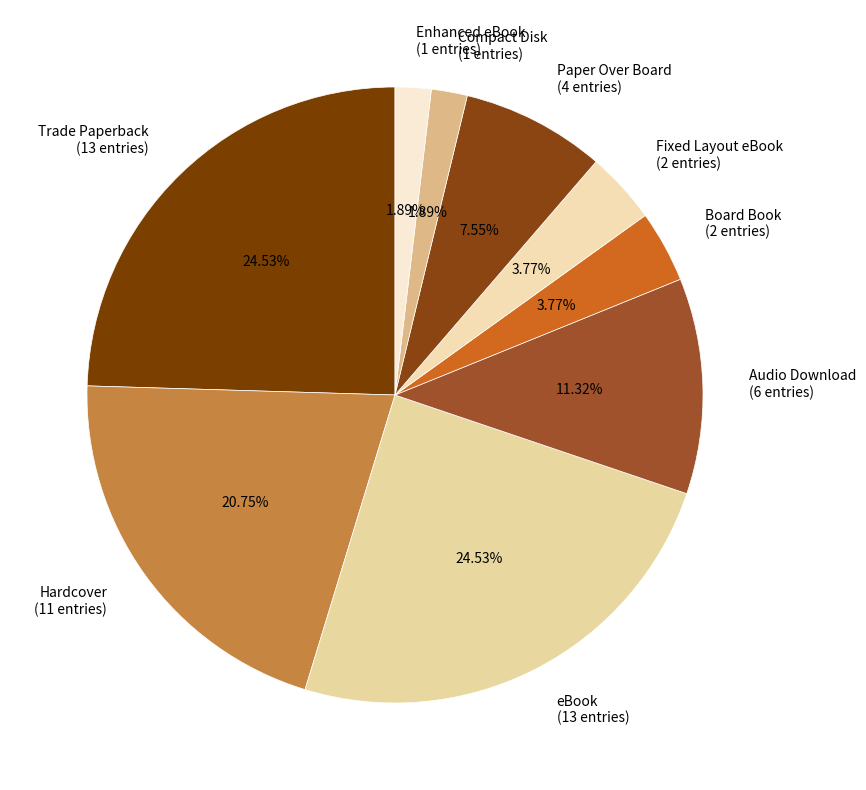

Is it true that Board Book is 4% of the pie?

True